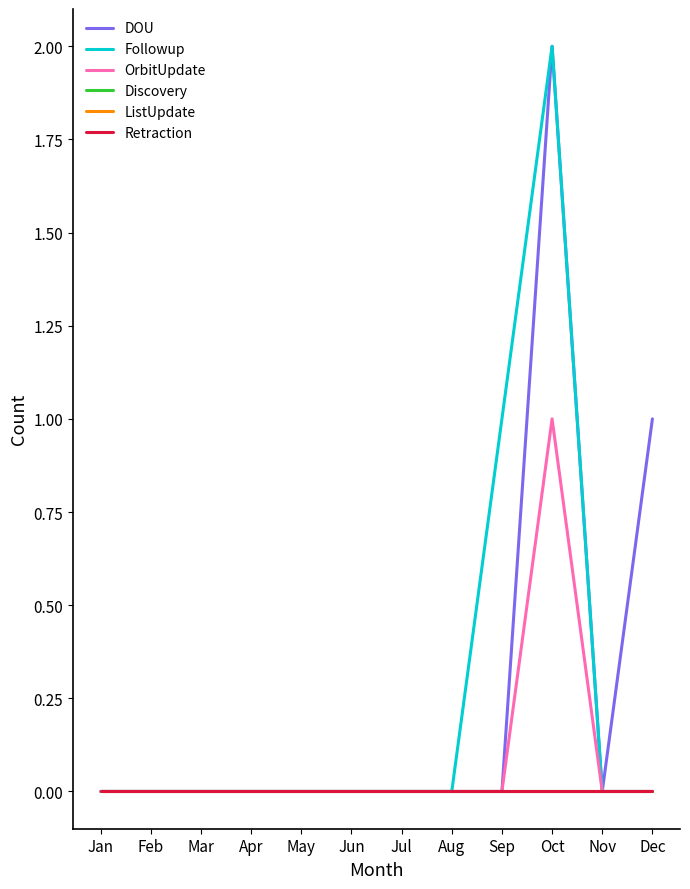

Is this an area chart (filled region under the line)?

No